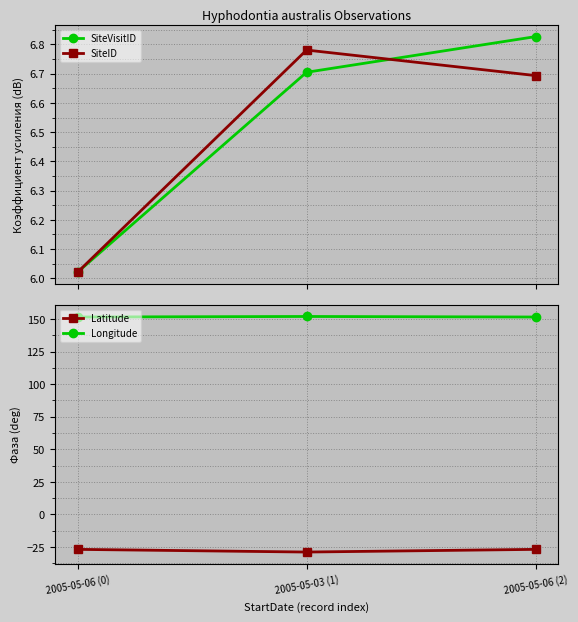

What is the label of the 3rd point from the right?

2005-05-06 (0)